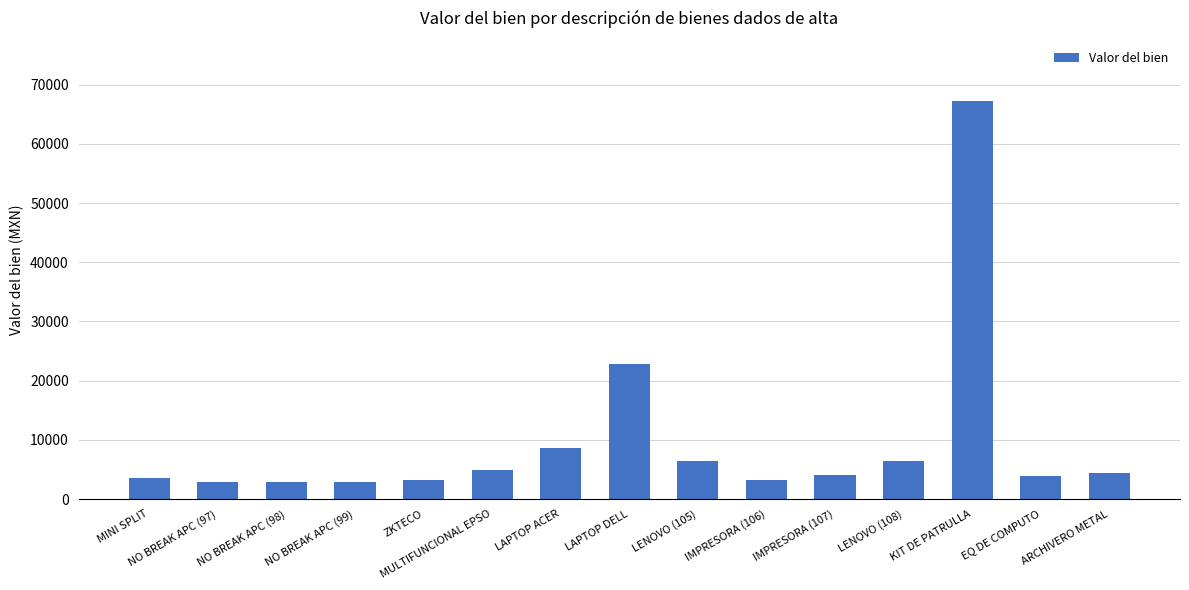

What is the label of the 6th bar from the right?

IMPRESORA (106)